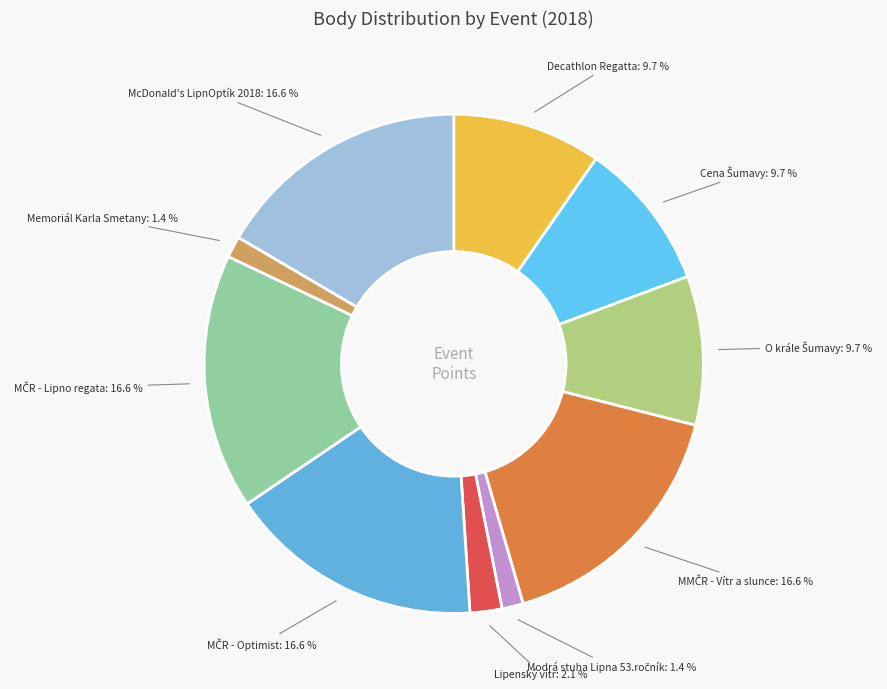

What is the largest slice in the pie chart?

MMČR - Vítr a slunce